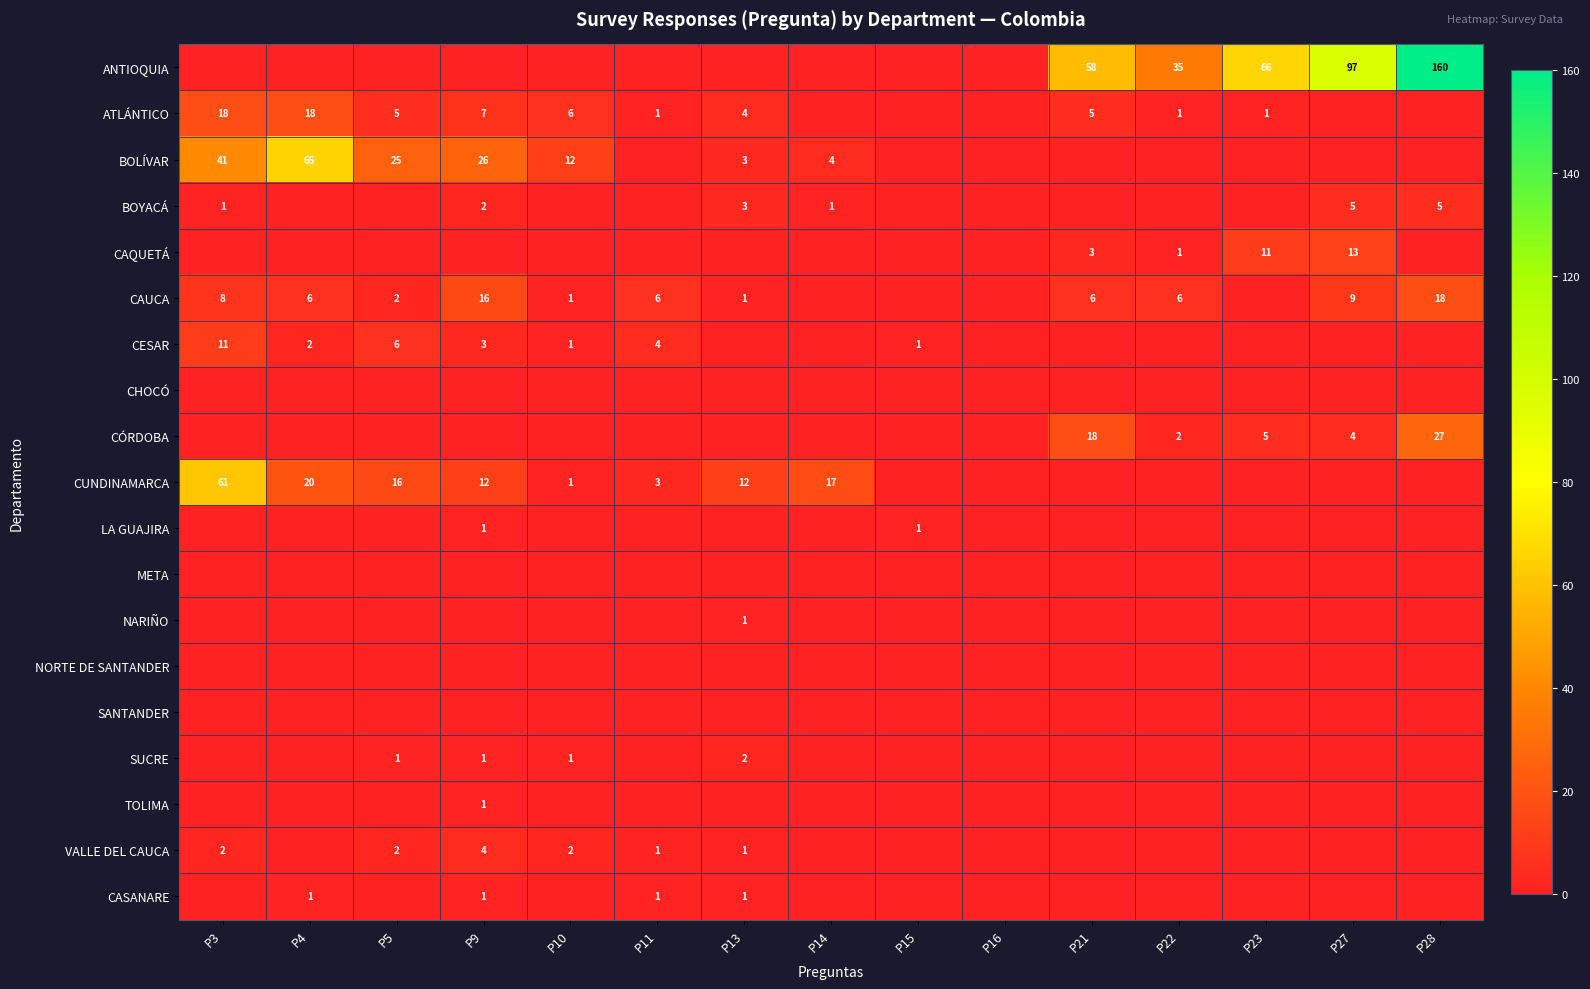

Is it true that CUNDINAMARCA equals 61 at P3?

True